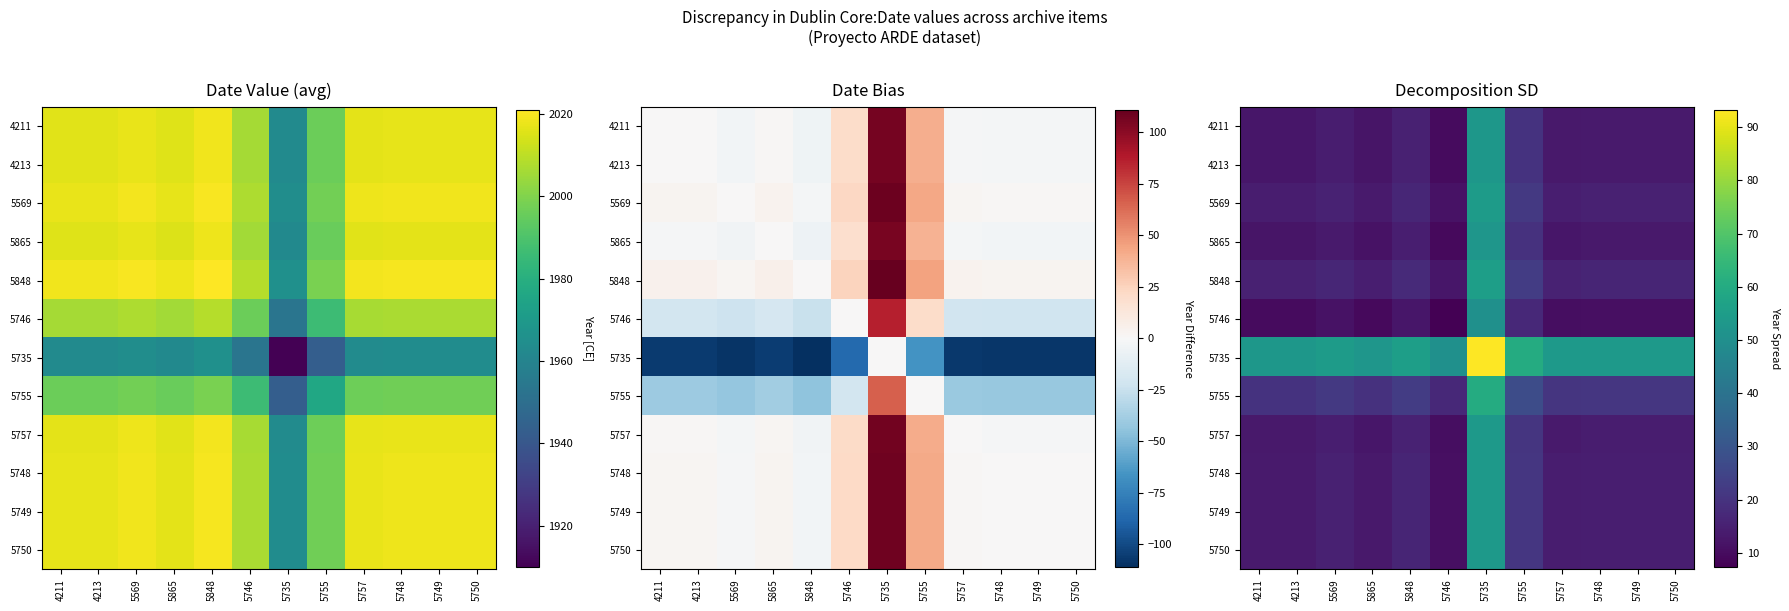

What value does the 5848 series have at 5755?

22.5